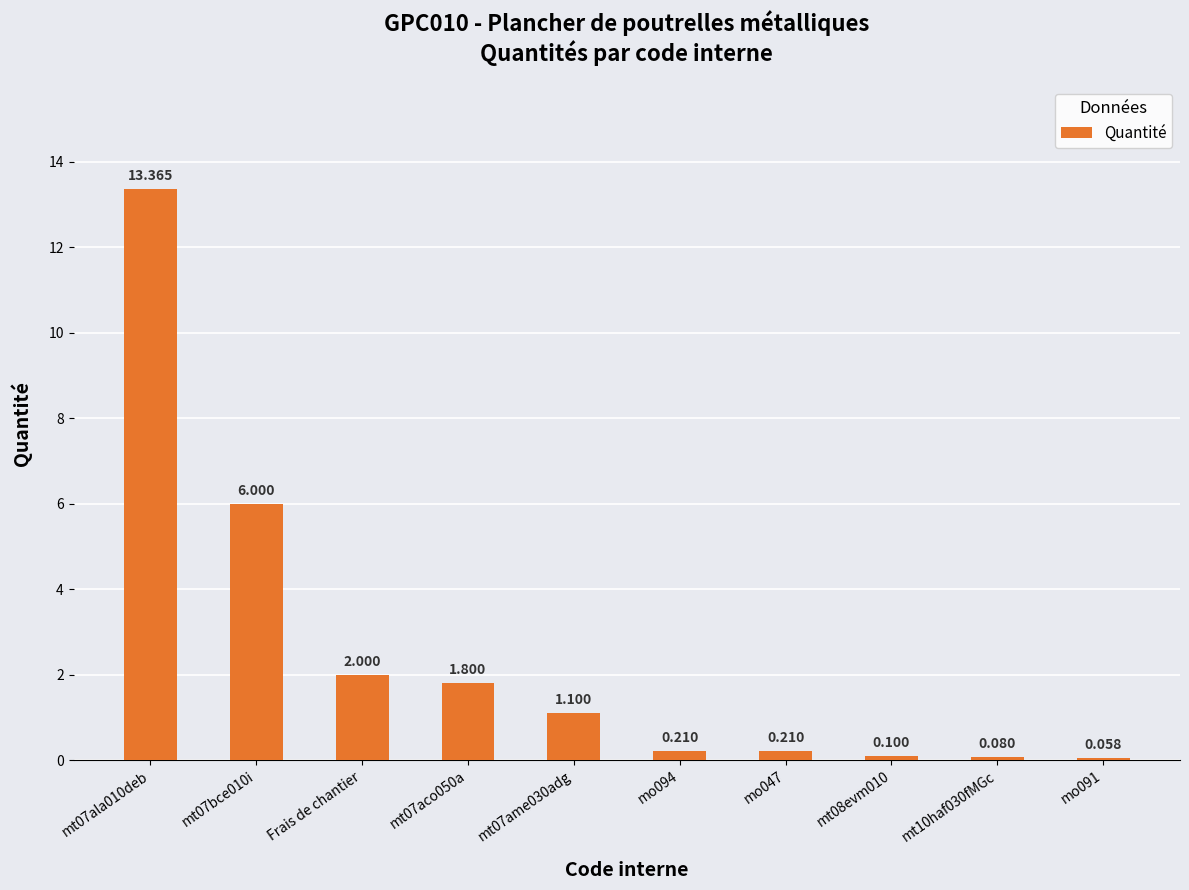

Which category has the lowest value across all series?

mo091